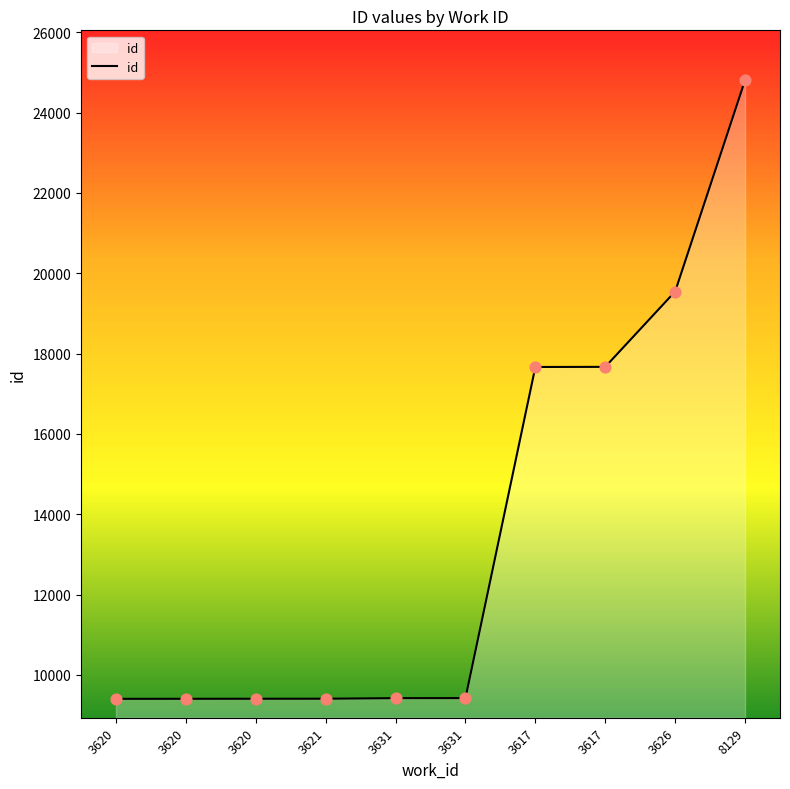

What is the change in value from 3620 to 3631?

+17